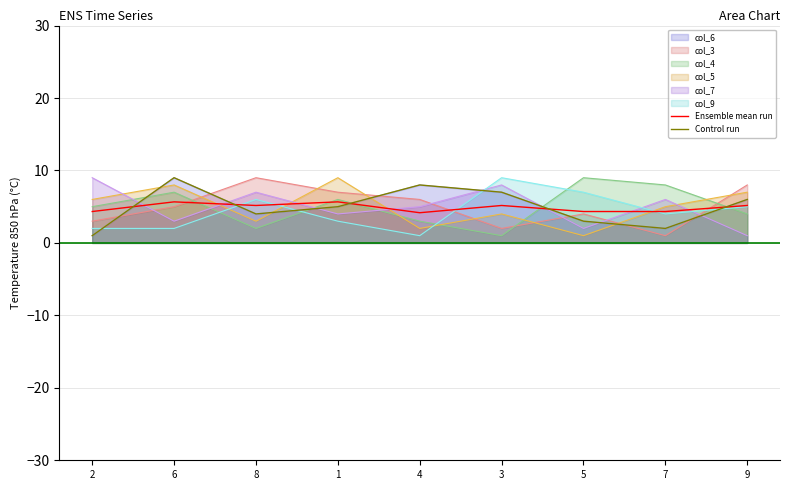

Which series ends up on top after the final intersection of col_3 and col_4?

col_3